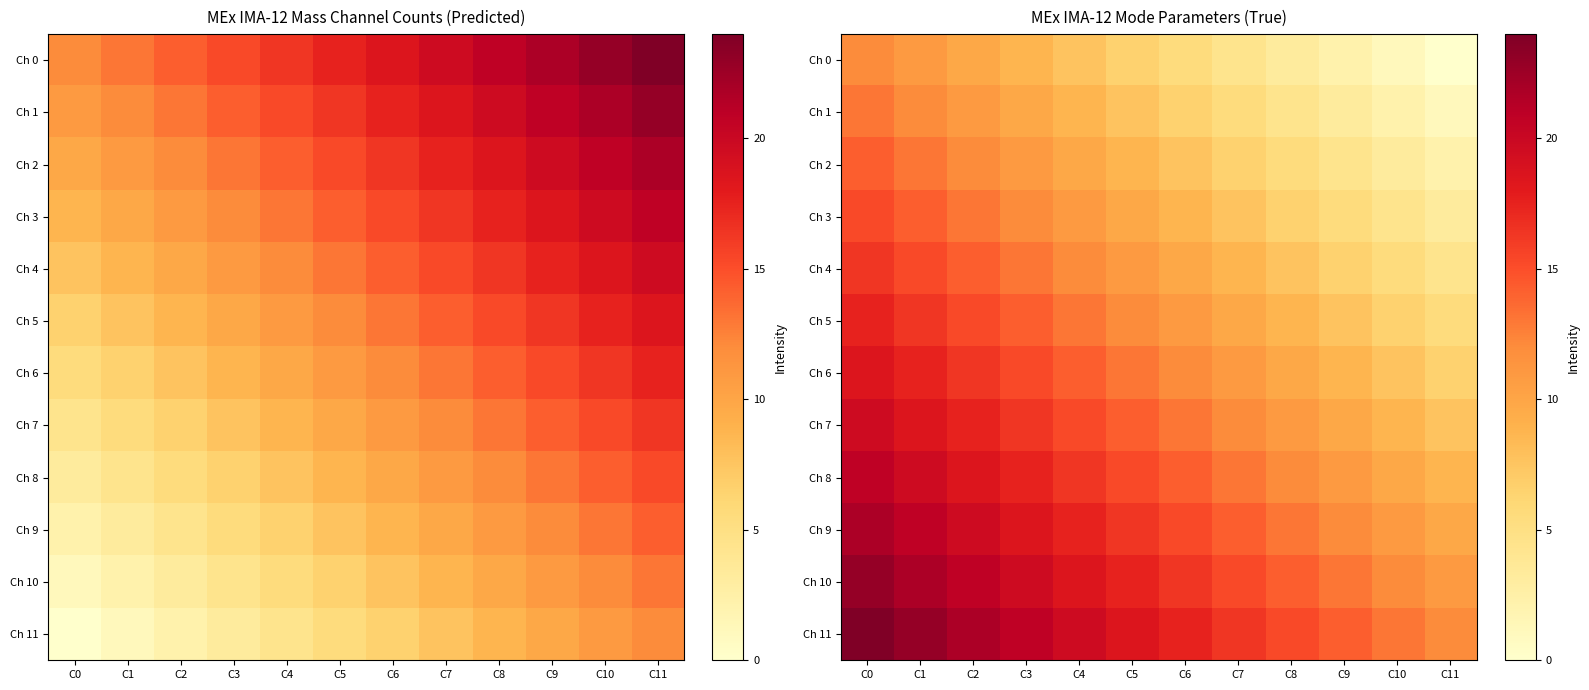

Which has a higher value, C1 or C5?

C1